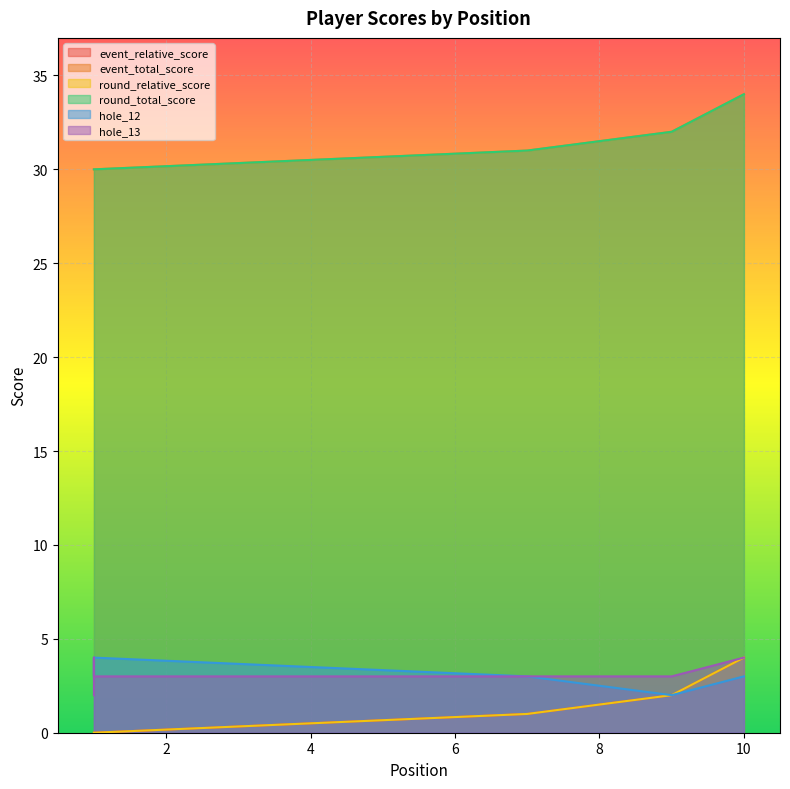

True or false: event_total_score and event_relative_score intersect in this chart.

False